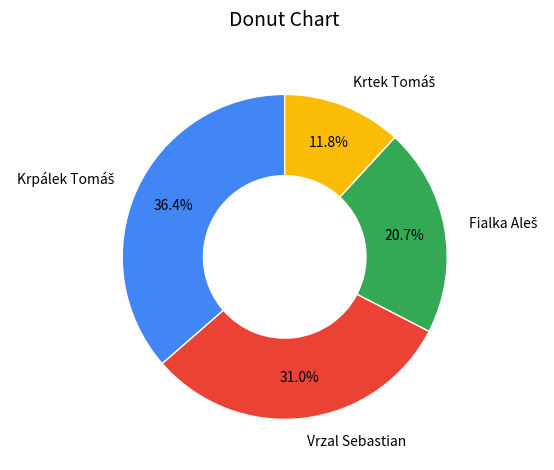

How many segments does this pie chart have?

4